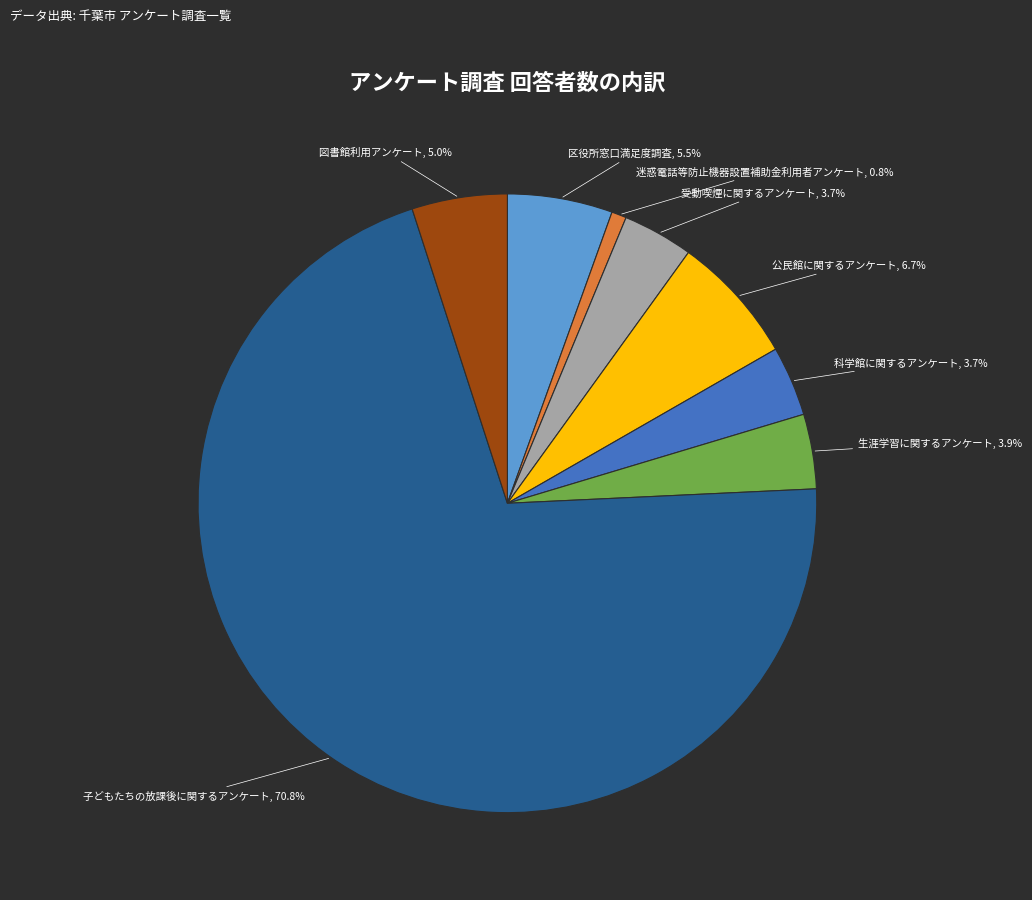

To the nearest percent, what is the difference between the largest and smallest slice percentages?

70%